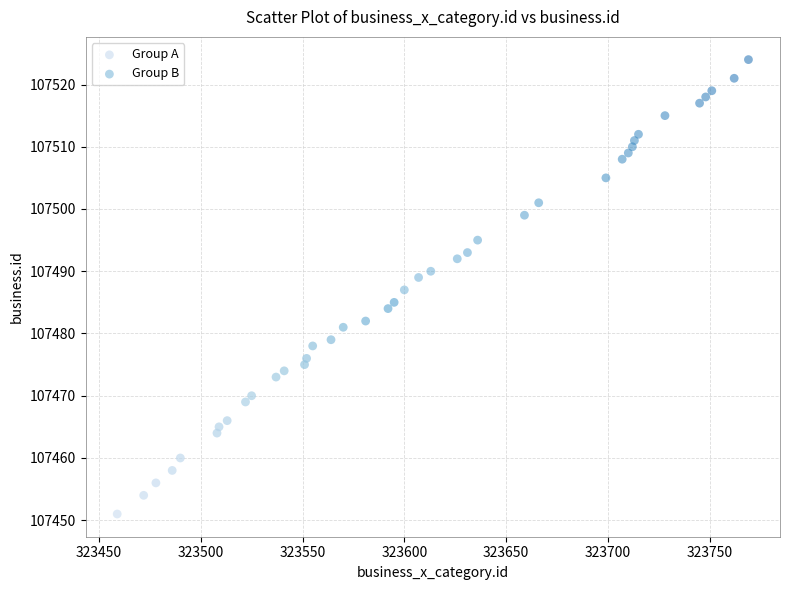

Which series reaches the maximum Y coordinate?

Group B